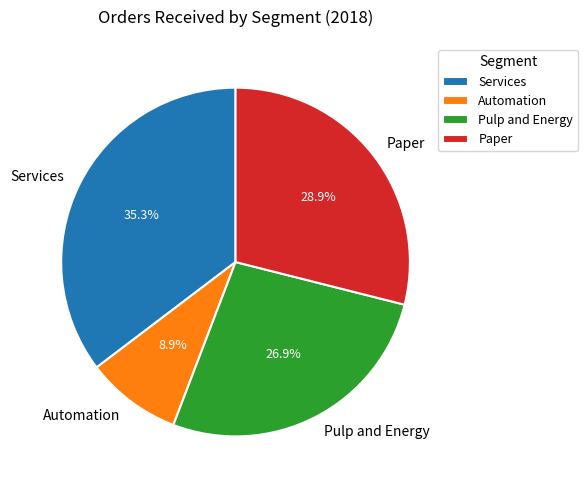

How much of the chart is everything except Automation?

91.1%